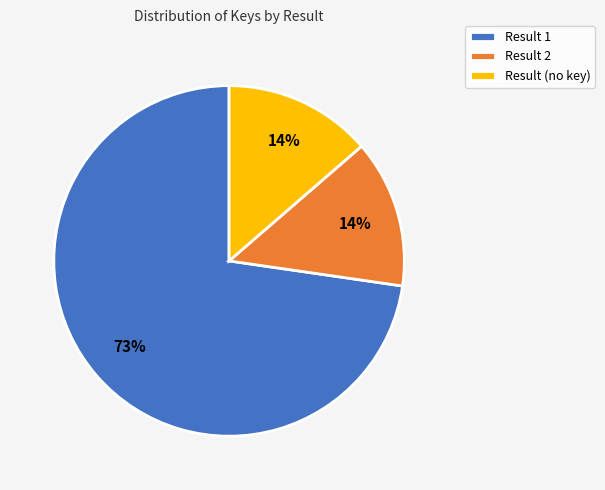

Is the sum of Result (no key) and Result 2 greater than half?

No